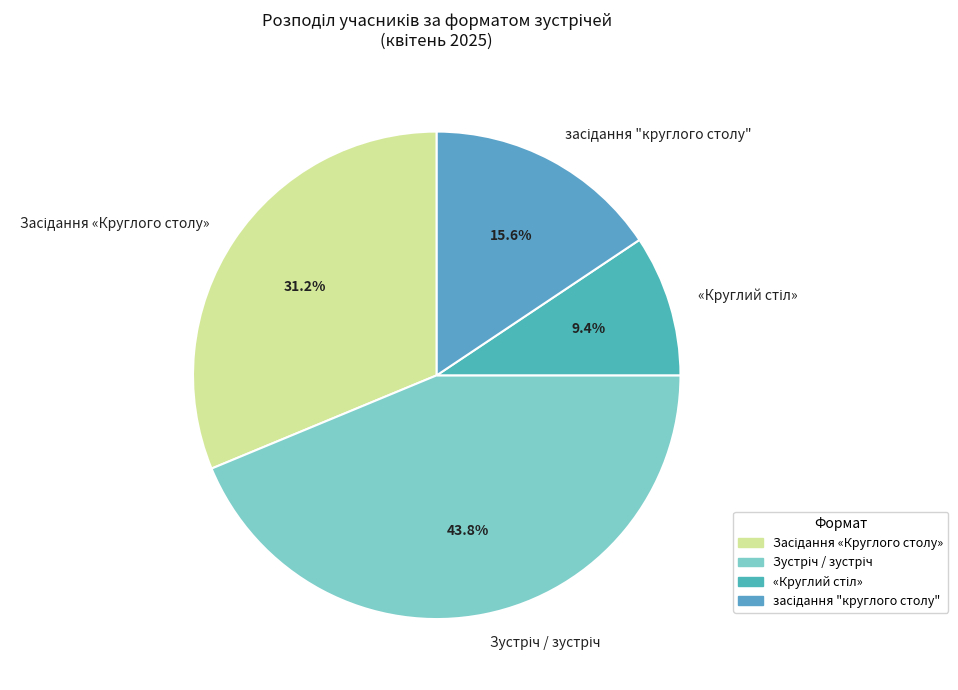

Is there any slice that represents more than half of the pie?

No